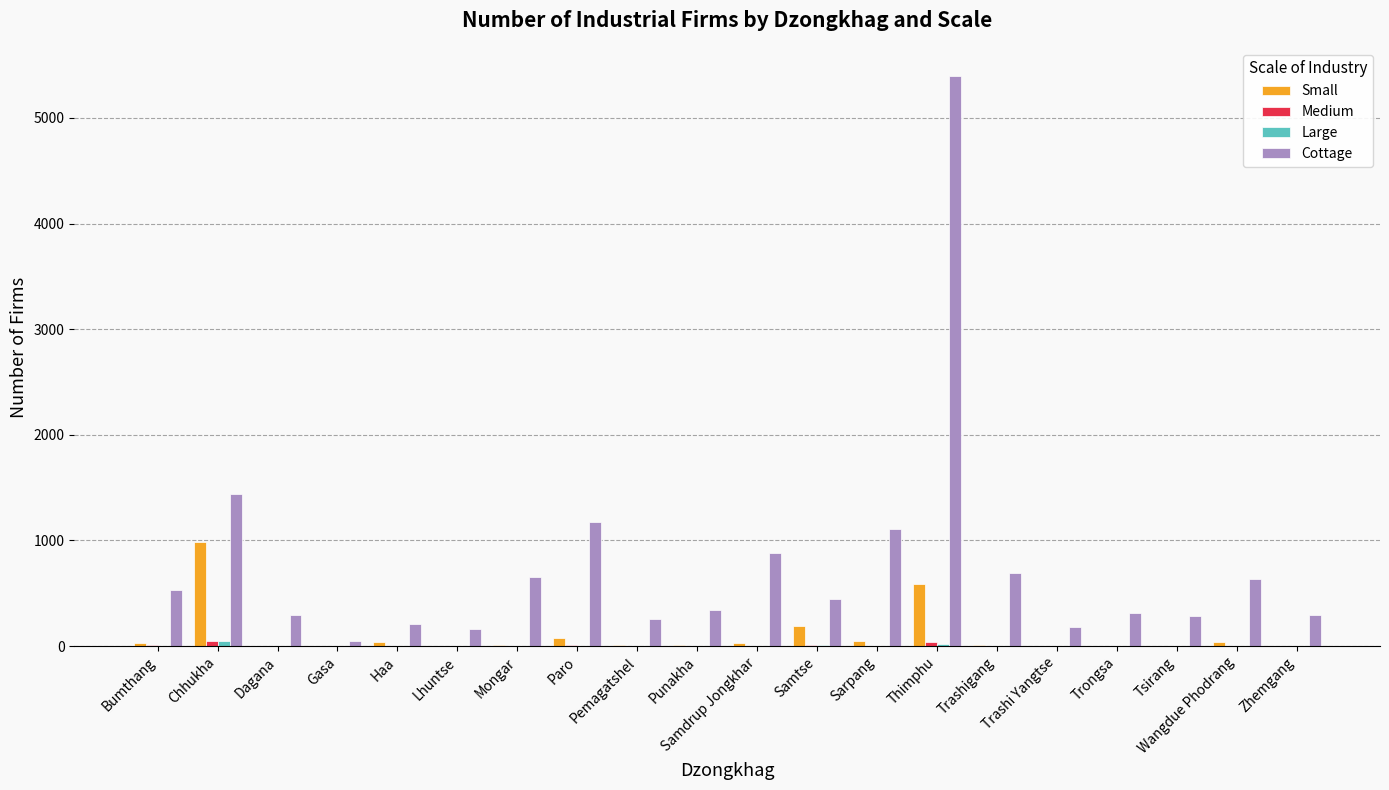

How many series are shown in this chart?

4